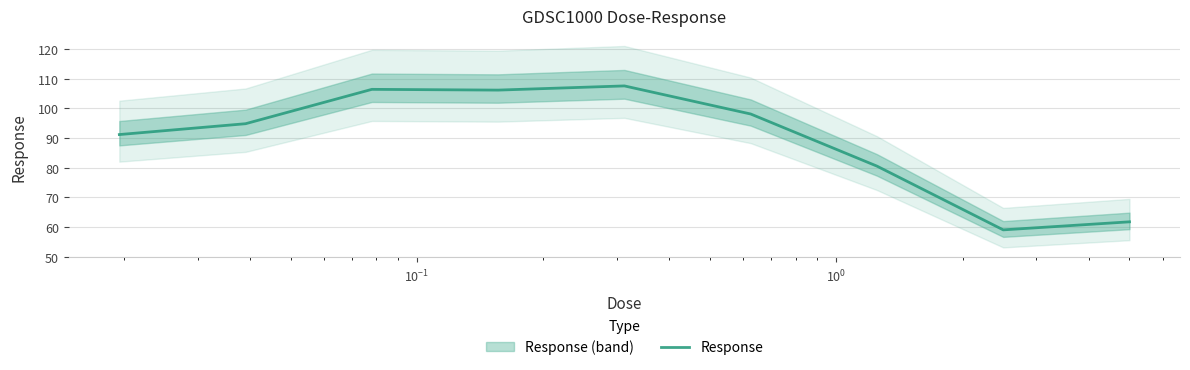

Reading left to right, extract all data points from this chart.

91.2	94.8	106.4	106.1	107.5	98.1	80.5	59.1	61.8